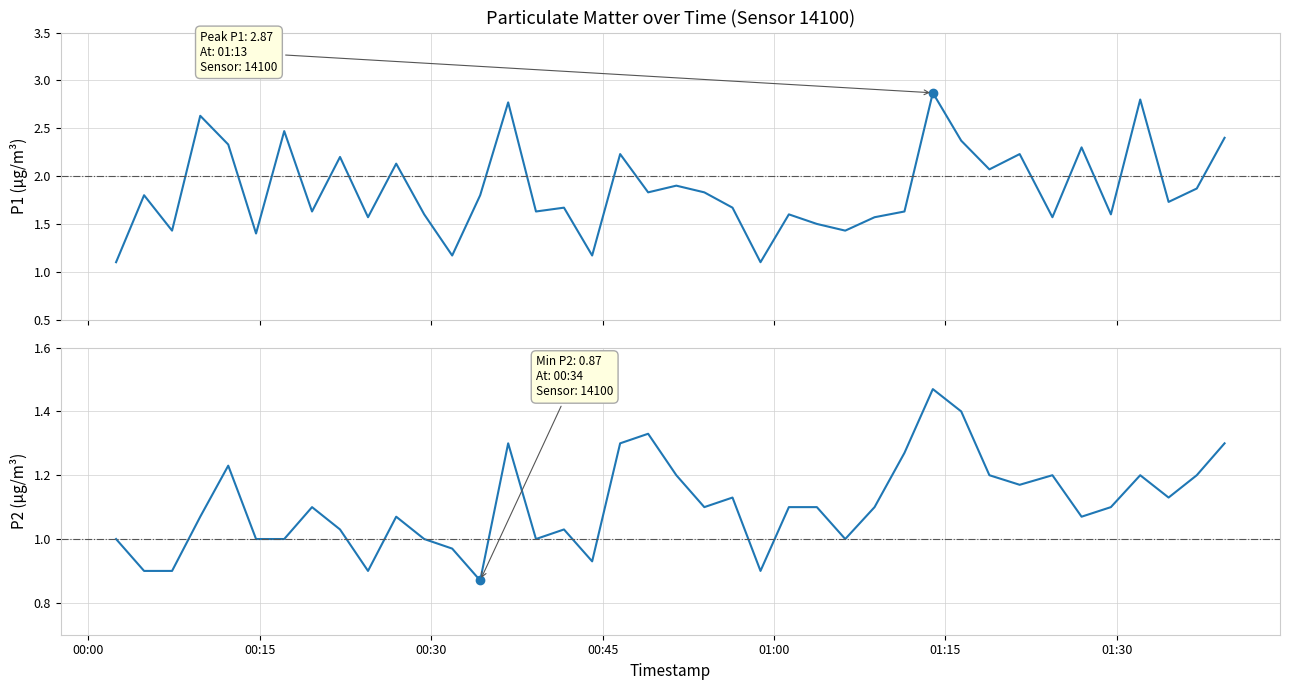

What are all the series names shown in the legend?

P1, P2